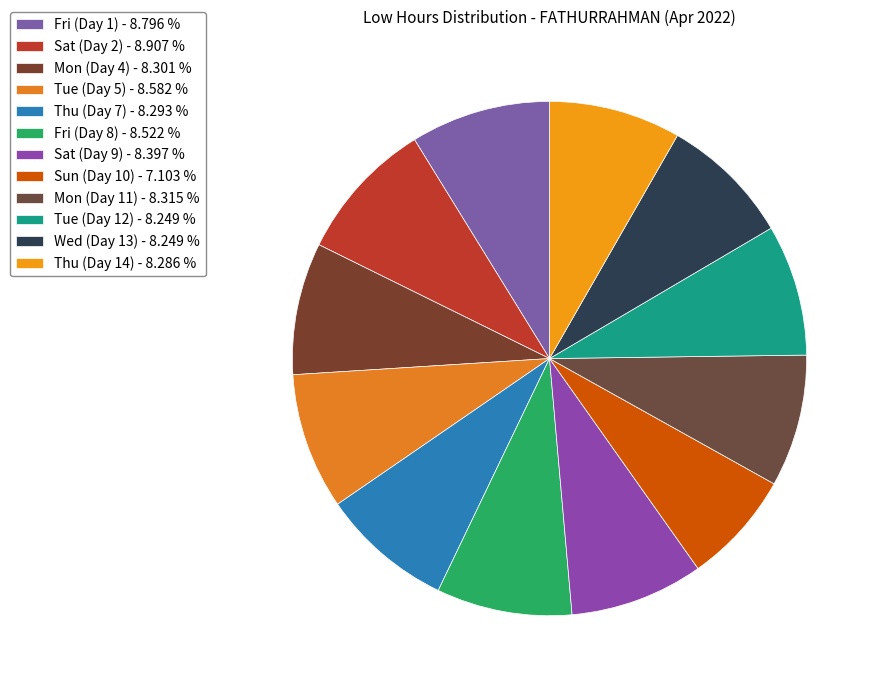

True or false: Tue (Day 12) accounts for 19% of the total.

False